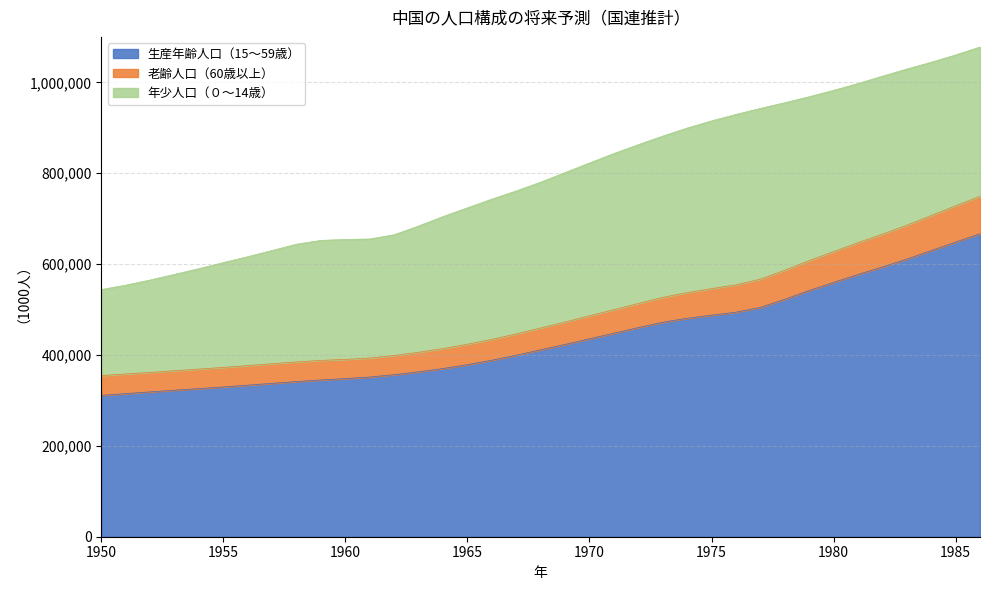

True or false: 生産年齢人口（15～59歳） and 老齢人口（60歳以上） intersect in this chart.

False